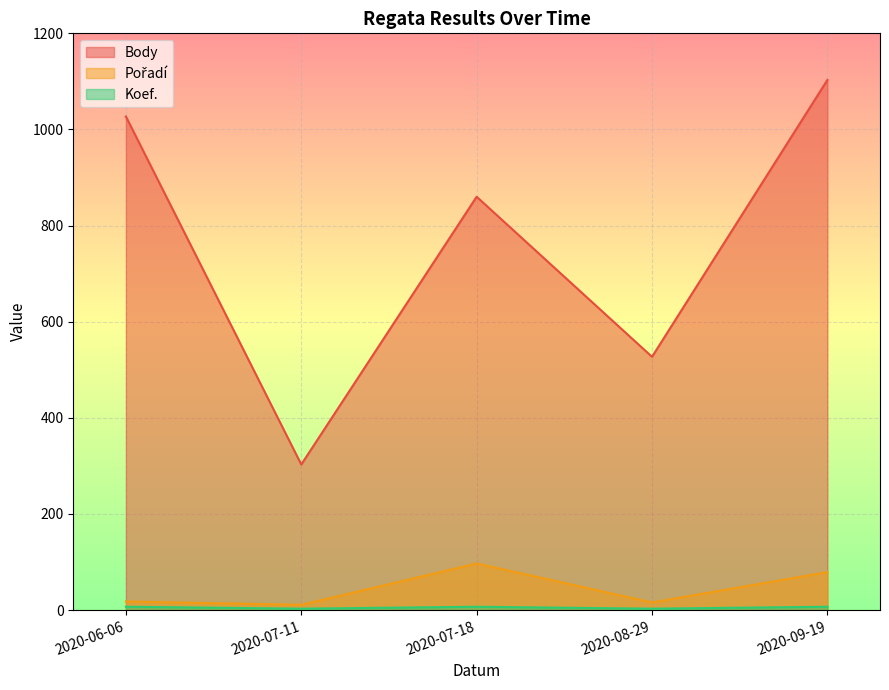

What is the spread (max minus min) of values at 2020-08-29?

524